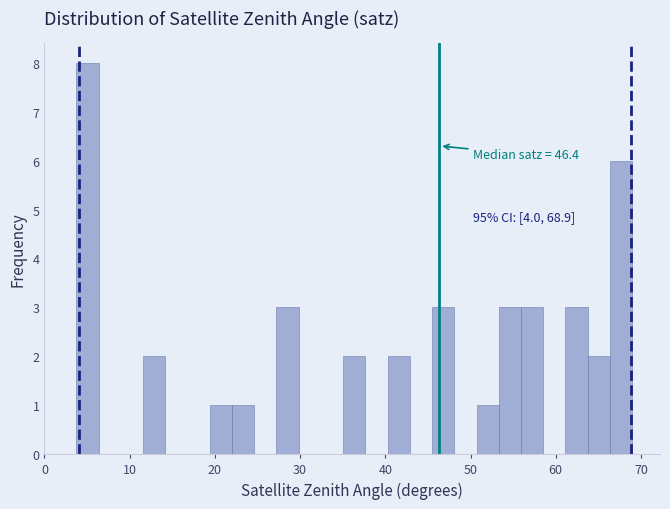

Around what value on the x-axis is the tallest bar? Give the approximate position of its centre, as read against the axis.

5